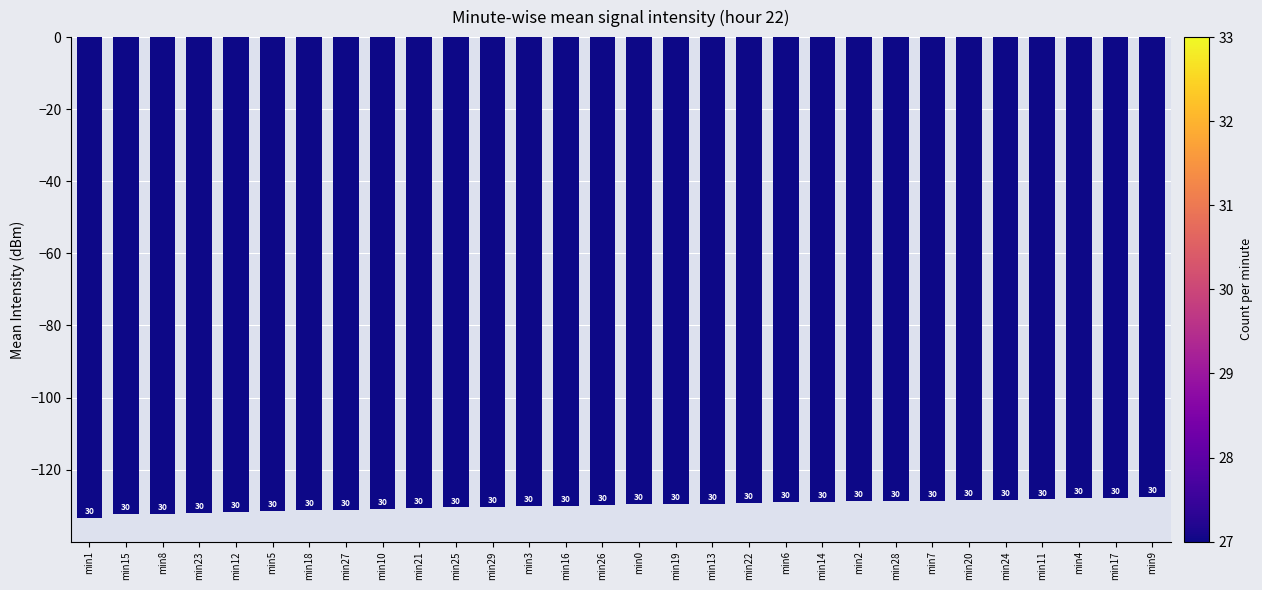

How many bars are there in total?

30